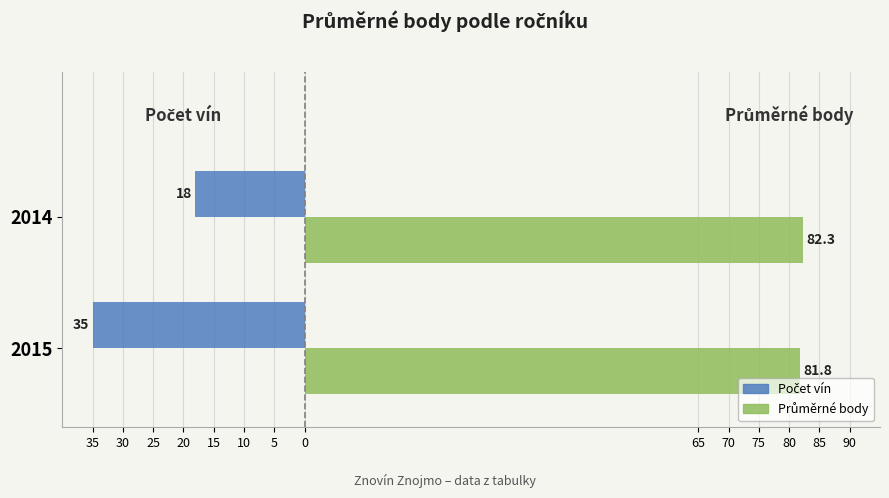

How many Průměrné body values are between 81 and 82?

1